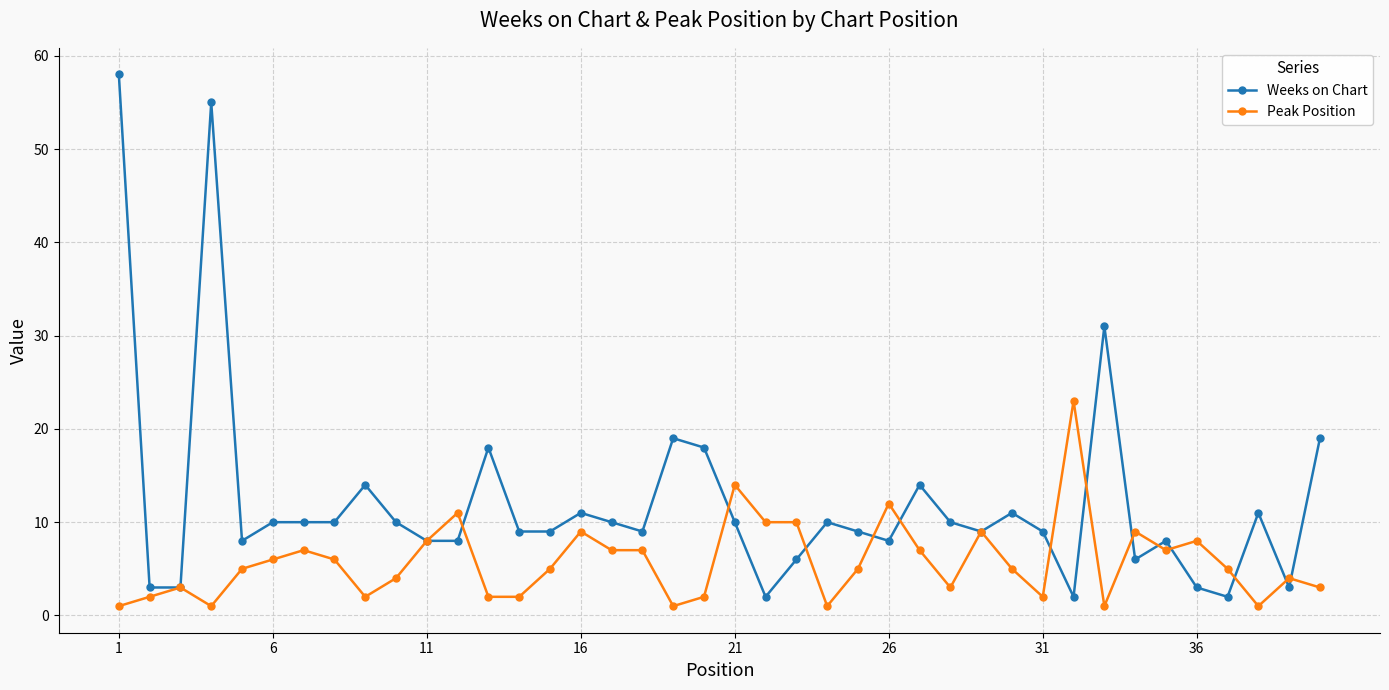

What are all the series names shown in the legend?

Weeks on Chart, Peak Position